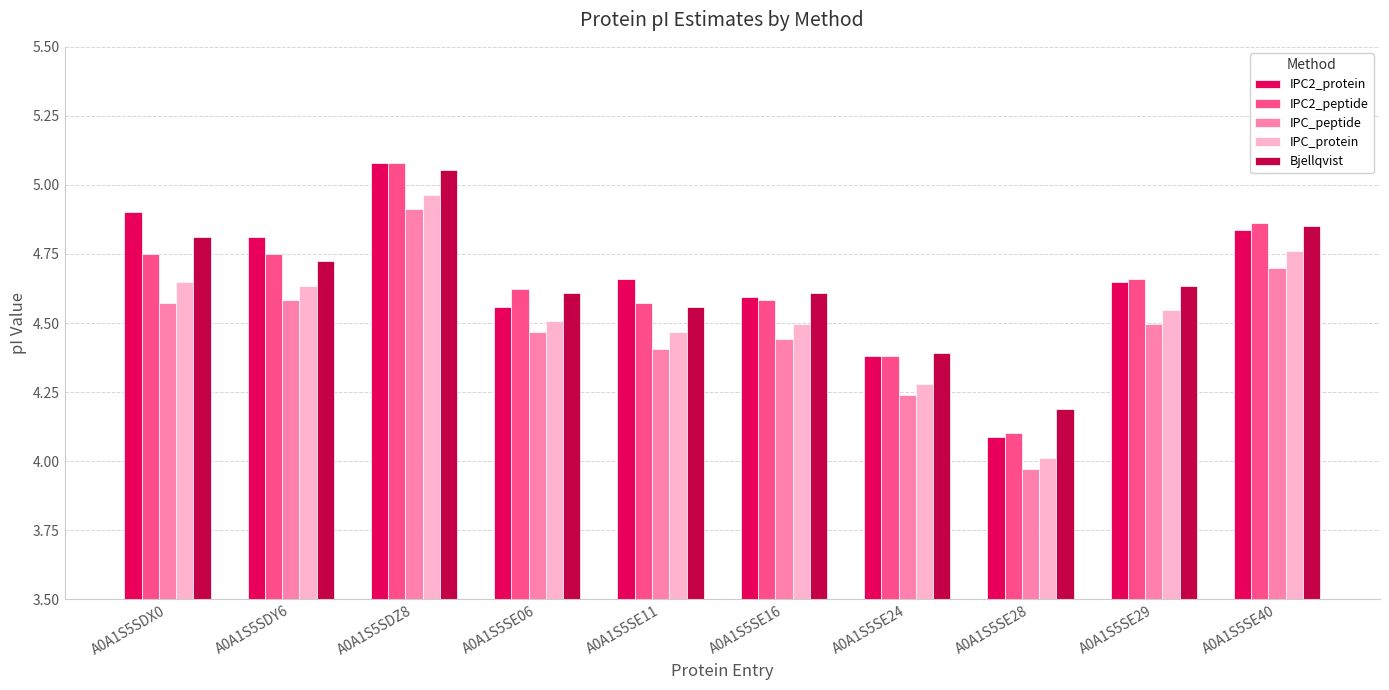

The IPC_protein series shows 2.1 at A0A1S5SE16. True or false?

False